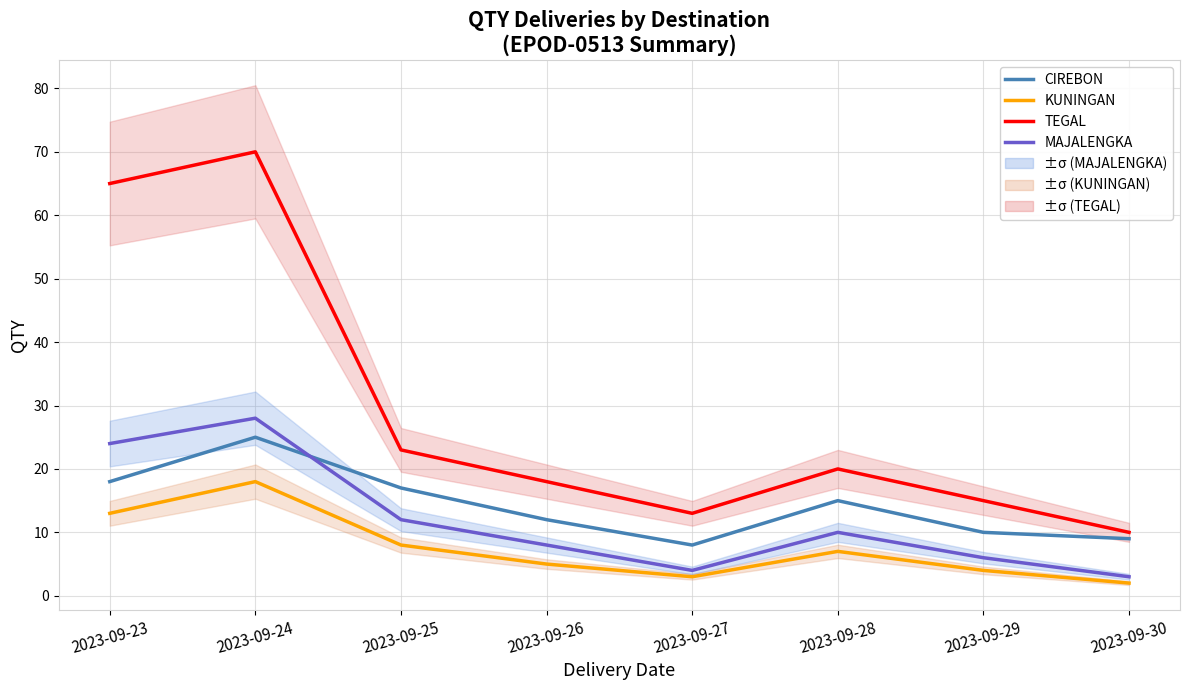

Rank the categories by TEGAL value from lowest to highest.

2023-09-30, 2023-09-27, 2023-09-29, 2023-09-26, 2023-09-28, 2023-09-25, 2023-09-23, 2023-09-24